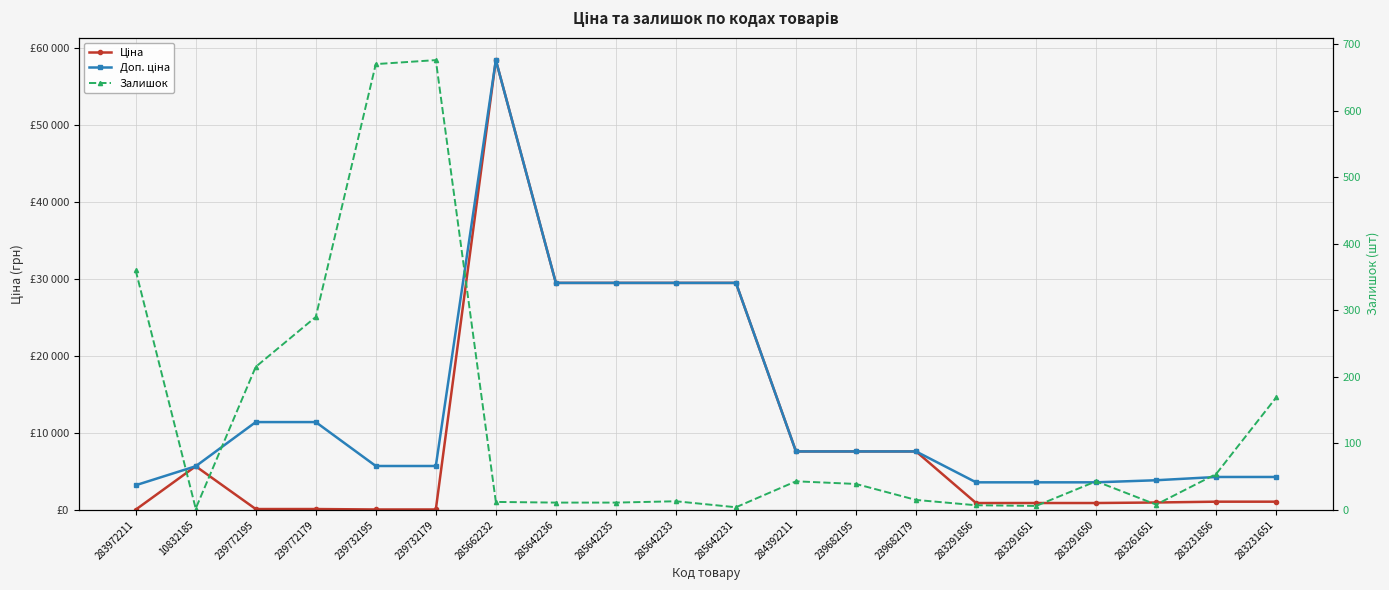

Where is the first local minimum for Залишок?

10832185